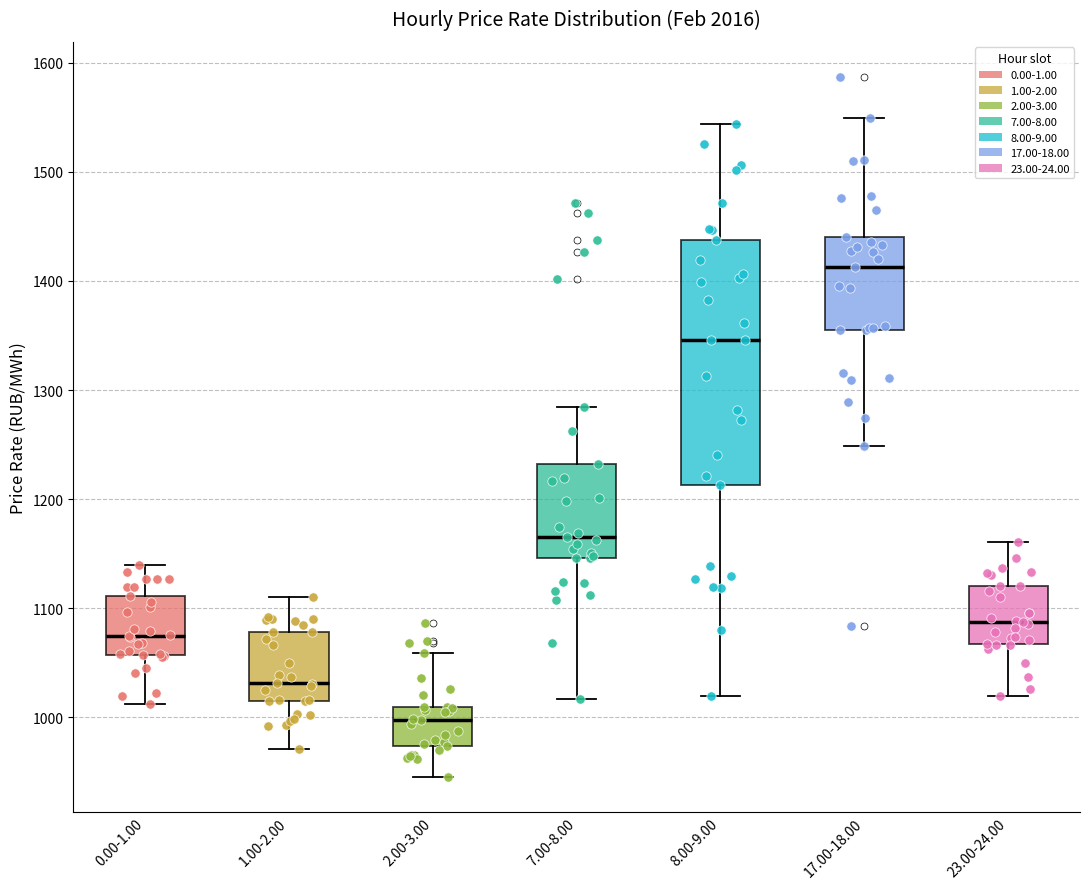

Reading left to right, read every box against the y-axis: the position of its median line, the range the box covers, and the ends of its whiskers. The values are not printed on the chart, so give them approximately, as read against the axis.

0.00-1.00: median 1070, box 1060 to 1110, whiskers 1010 to 1140
1.00-2.00: median 1030, box 1010 to 1080, whiskers 970 to 1110
2.00-3.00: median 1000, box 970 to 1010, whiskers 950 to 1060
7.00-8.00: median 1170, box 1150 to 1230, whiskers 1020 to 1280
8.00-9.00: median 1350, box 1210 to 1440, whiskers 1020 to 1540
17.00-18.00: median 1410, box 1350 to 1440, whiskers 1250 to 1550
23.00-24.00: median 1090, box 1070 to 1120, whiskers 1020 to 1160